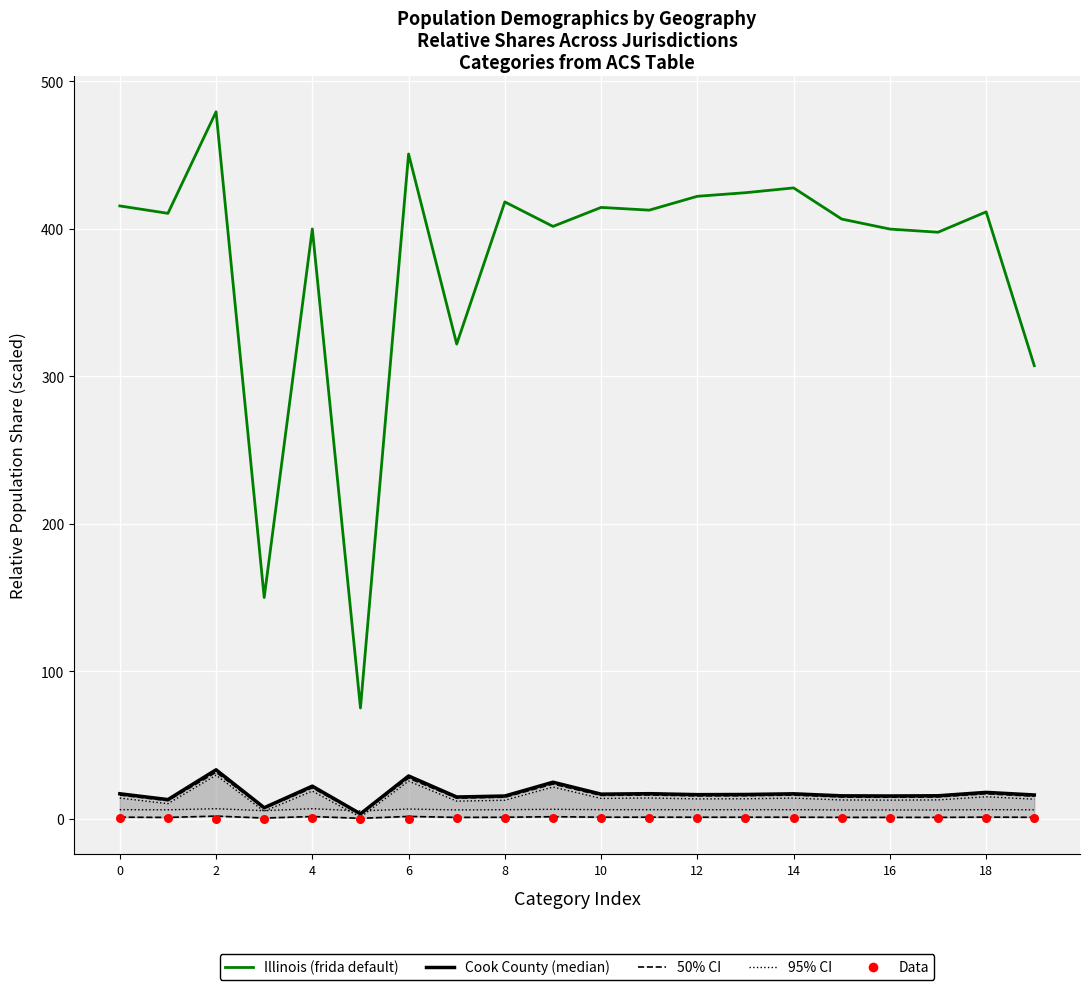

Which series has the widest spread of Y values?

Illinois (frida default)